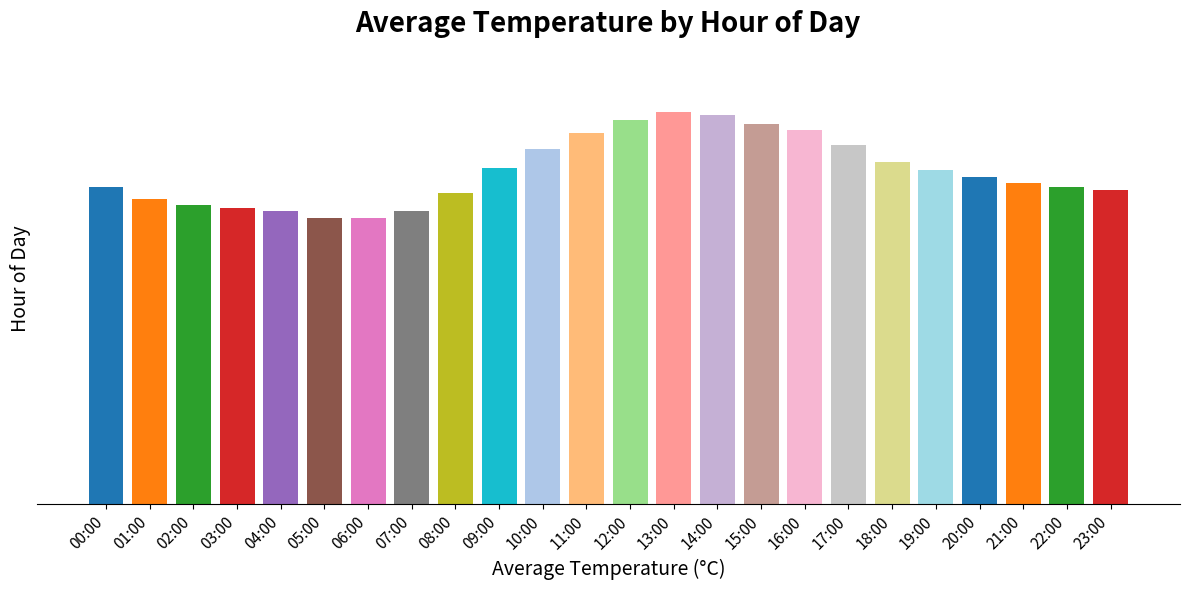

The value at 16:00 is 30.0. True or false?

True